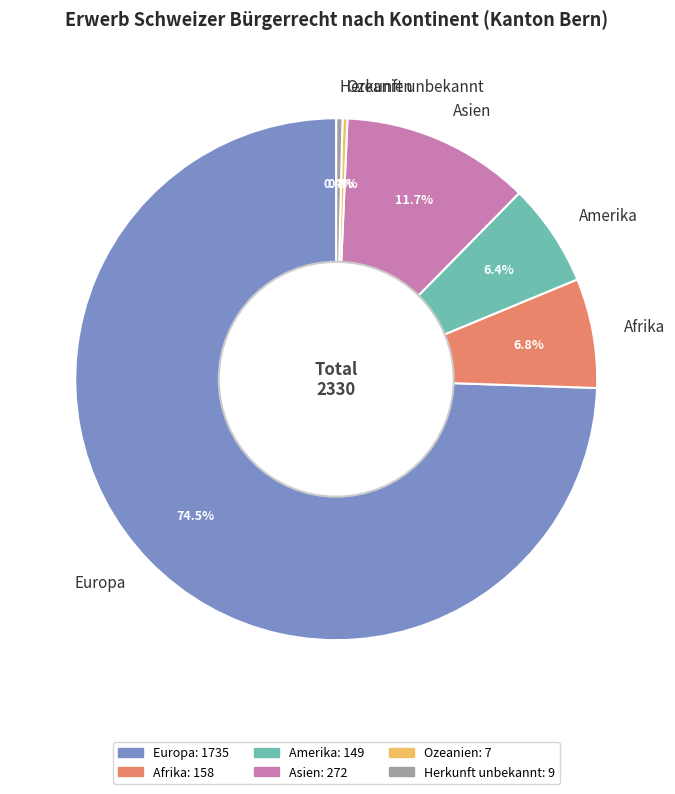

Approximately how many times larger is the value at Asien compared to Herkunft unbekannt?

30.2